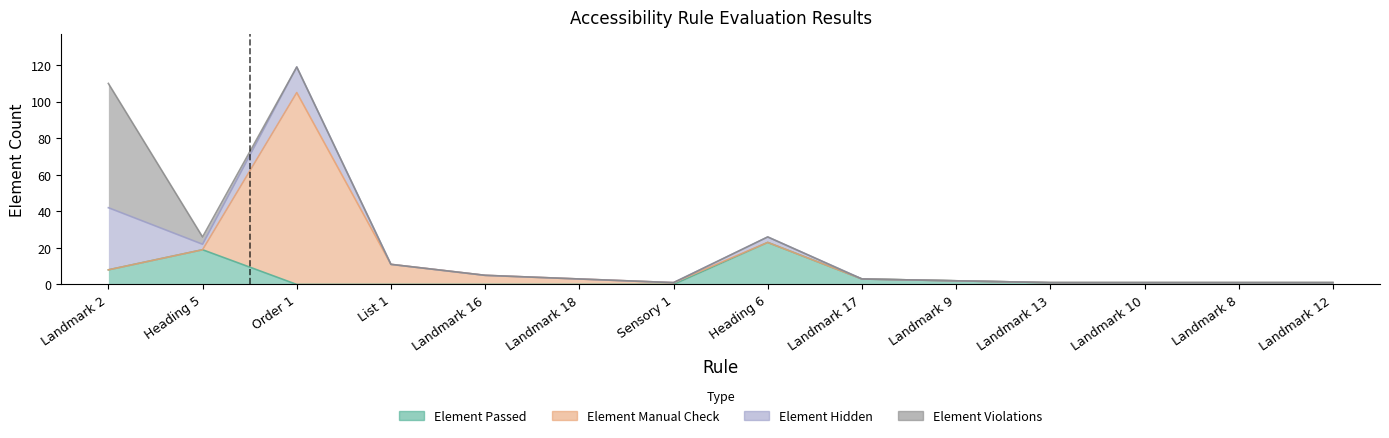

Reading left to right, transcribe all the data shown in this chart.

Element Passed: Landmark 2=8	Heading 5=19	Order 1=0	List 1=0	Landmark 16=0	Landmark 18=0	Sensory 1=0	Heading 6=23	Landmark 17=3	Landmark 9=2	Landmark 13=1	Landmark 10=1	Landmark 8=1	Landmark 12=1
Element Manual Check: Landmark 2=0	Heading 5=0	Order 1=105	List 1=11	Landmark 16=5	Landmark 18=3	Sensory 1=1	Heading 6=0	Landmark 17=0	Landmark 9=0	Landmark 13=0	Landmark 10=0	Landmark 8=0	Landmark 12=0
Element Hidden: Landmark 2=34	Heading 5=3	Order 1=14	List 1=0	Landmark 16=0	Landmark 18=0	Sensory 1=0	Heading 6=3	Landmark 17=0	Landmark 9=0	Landmark 13=0	Landmark 10=0	Landmark 8=0	Landmark 12=0
Element Violations: Landmark 2=68	Heading 5=4	Order 1=0	List 1=0	Landmark 16=0	Landmark 18=0	Sensory 1=0	Heading 6=0	Landmark 17=0	Landmark 9=0	Landmark 13=0	Landmark 10=0	Landmark 8=0	Landmark 12=0